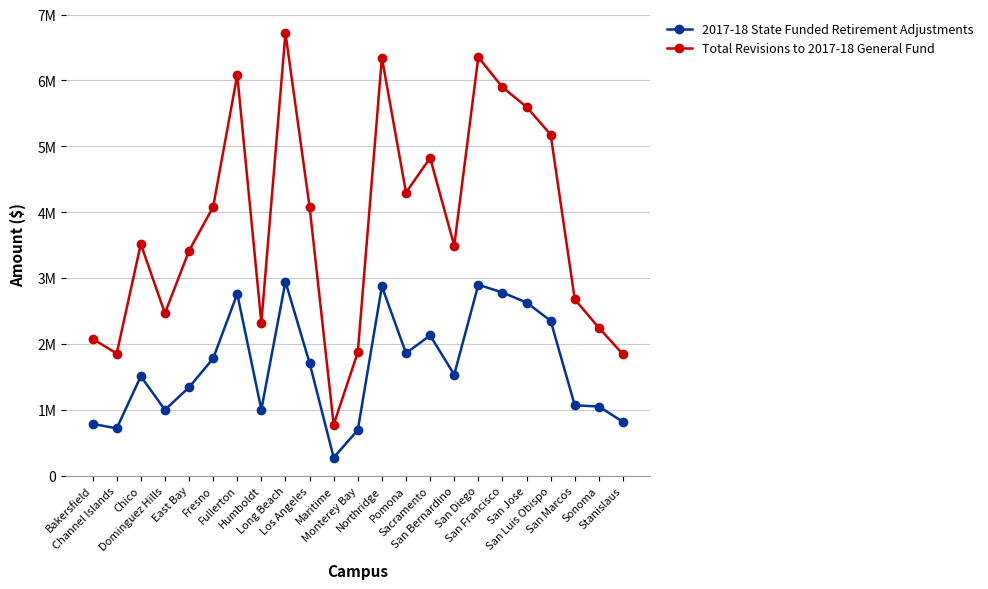

Is this an area chart (filled region under the line)?

No